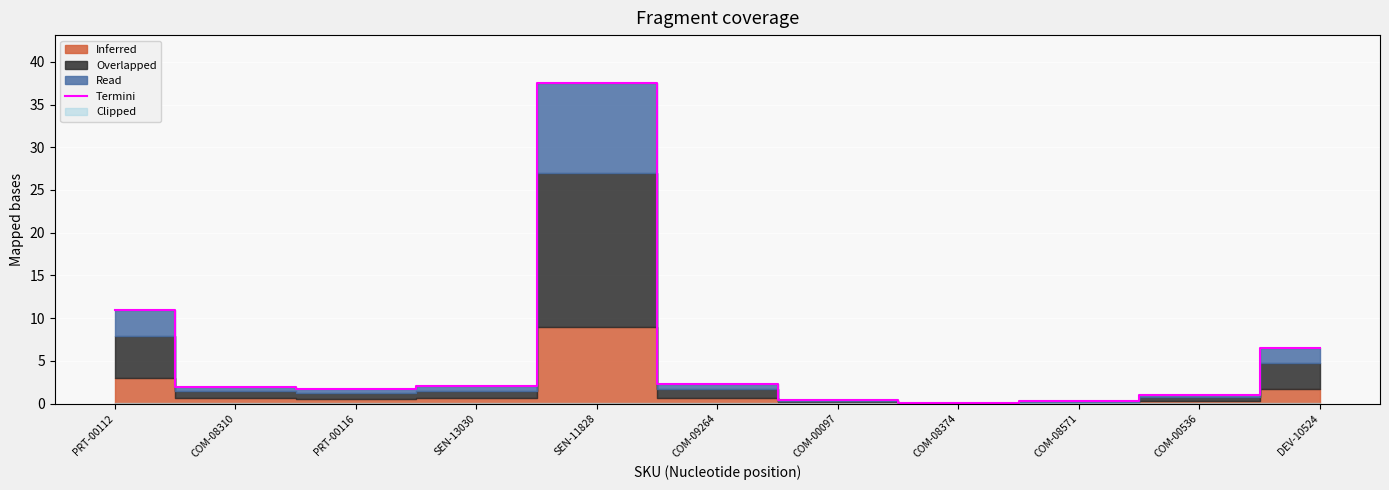

Which category has the highest value across all series?

SEN-11828